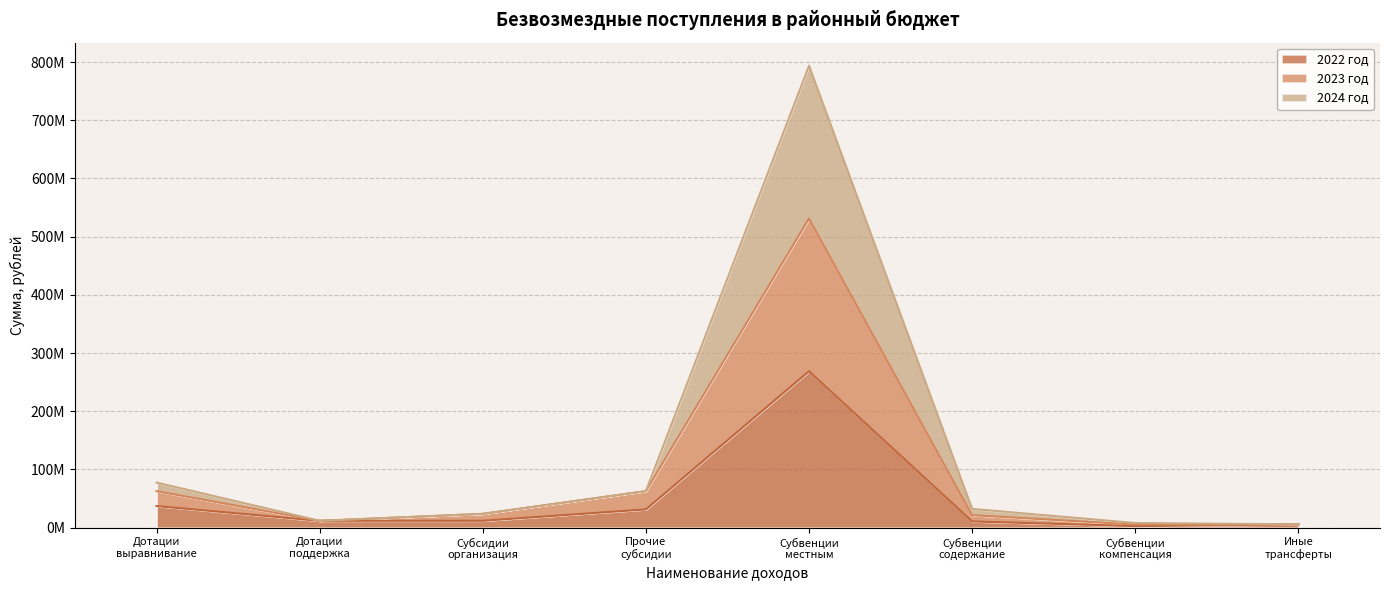

Count the number of data series in this chart.

3